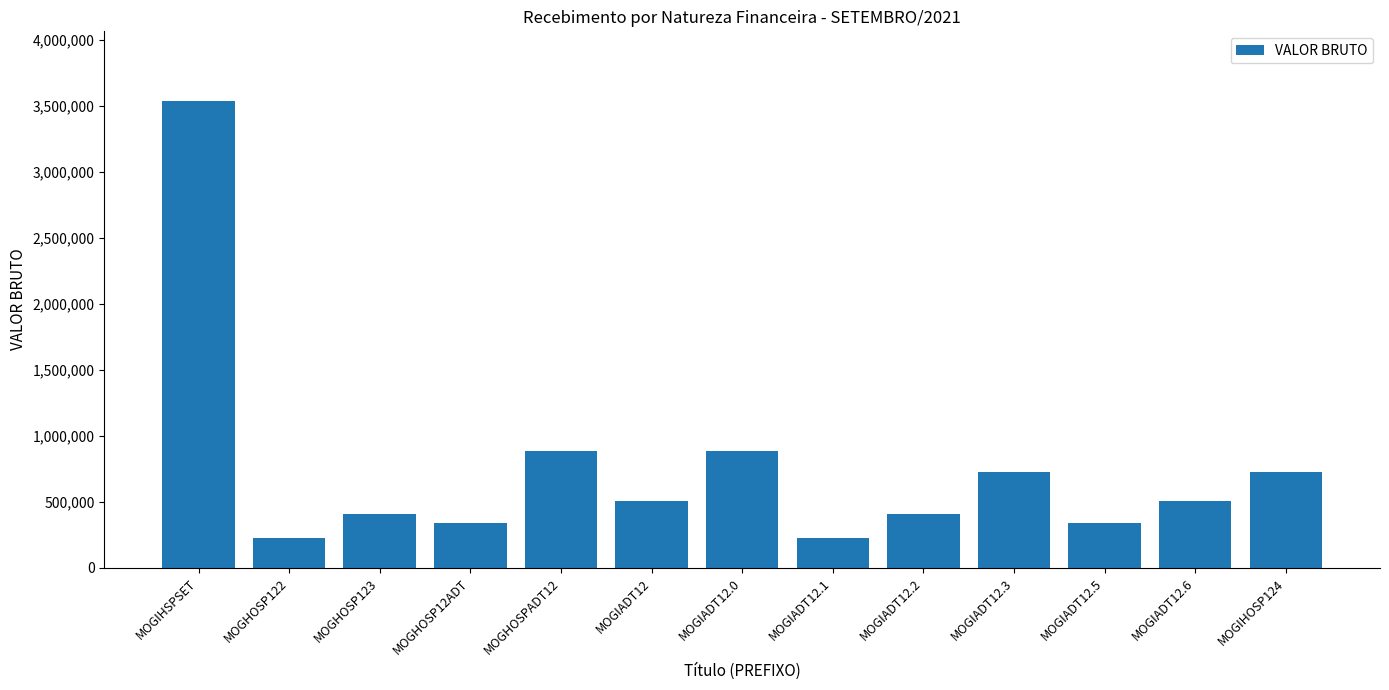

Between MOGIADT12 and MOGIADT12.3, which is larger?

MOGIADT12.3